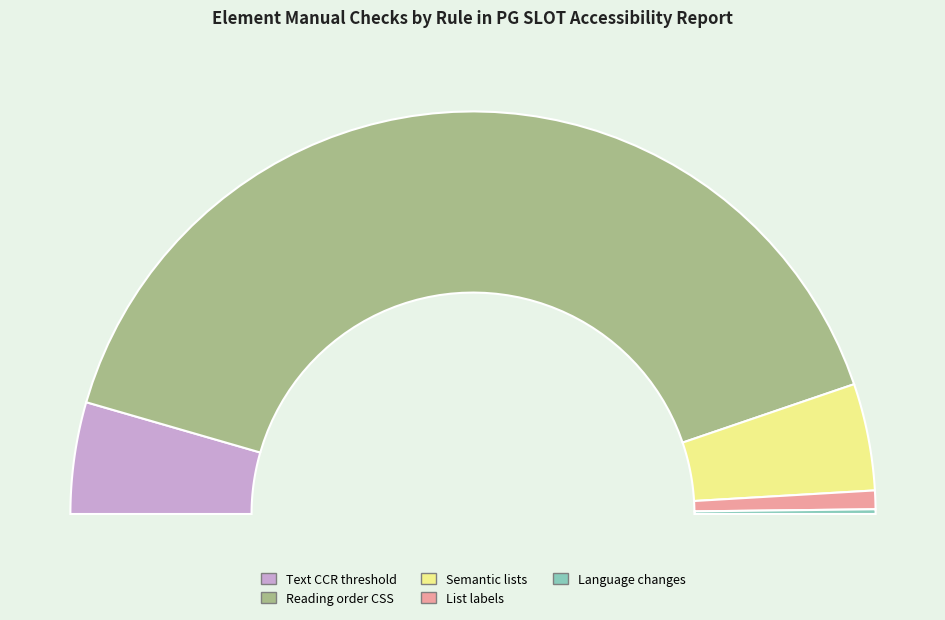

To the nearest percent, what is the difference between the largest and smallest slice percentages?

80%